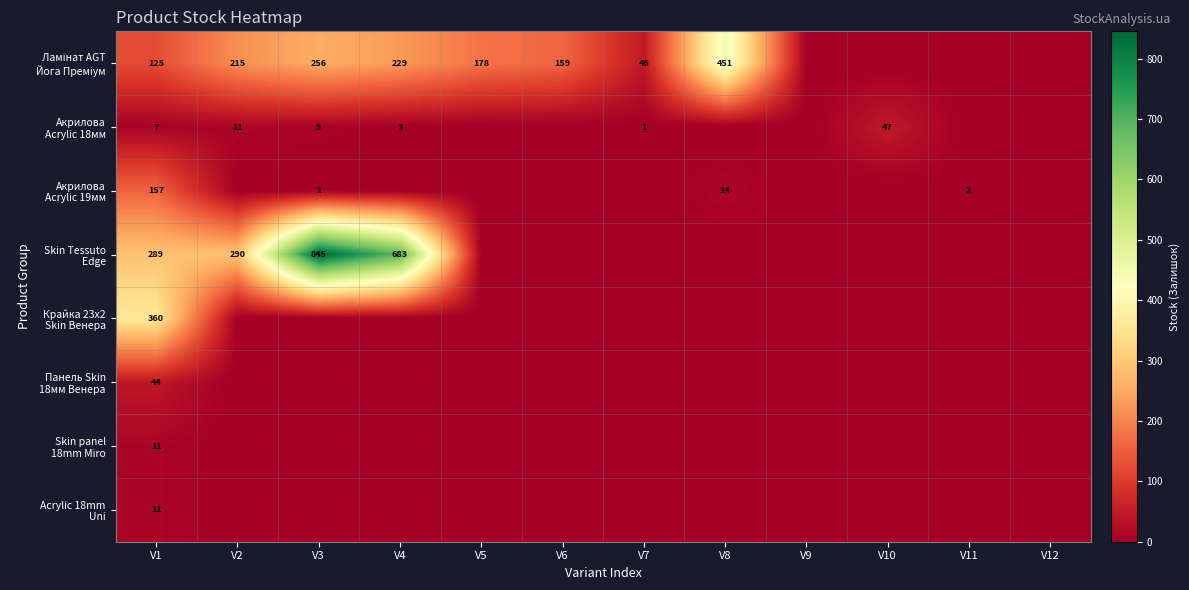

The Skin panel 18mm Miro series shows 4 at V6. True or false?

False